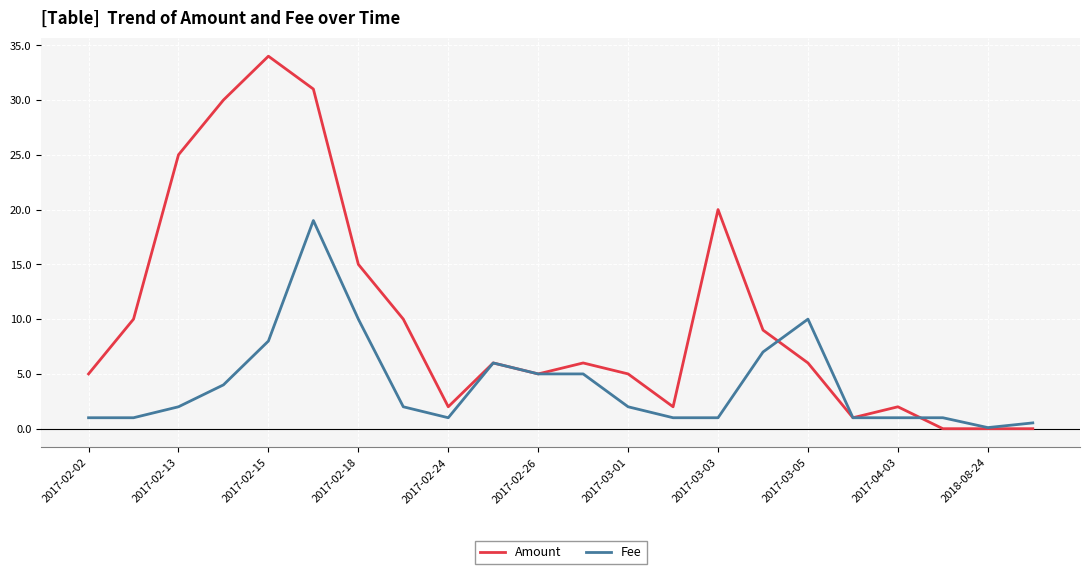

What is the maximum value shown in the chart?

34.0